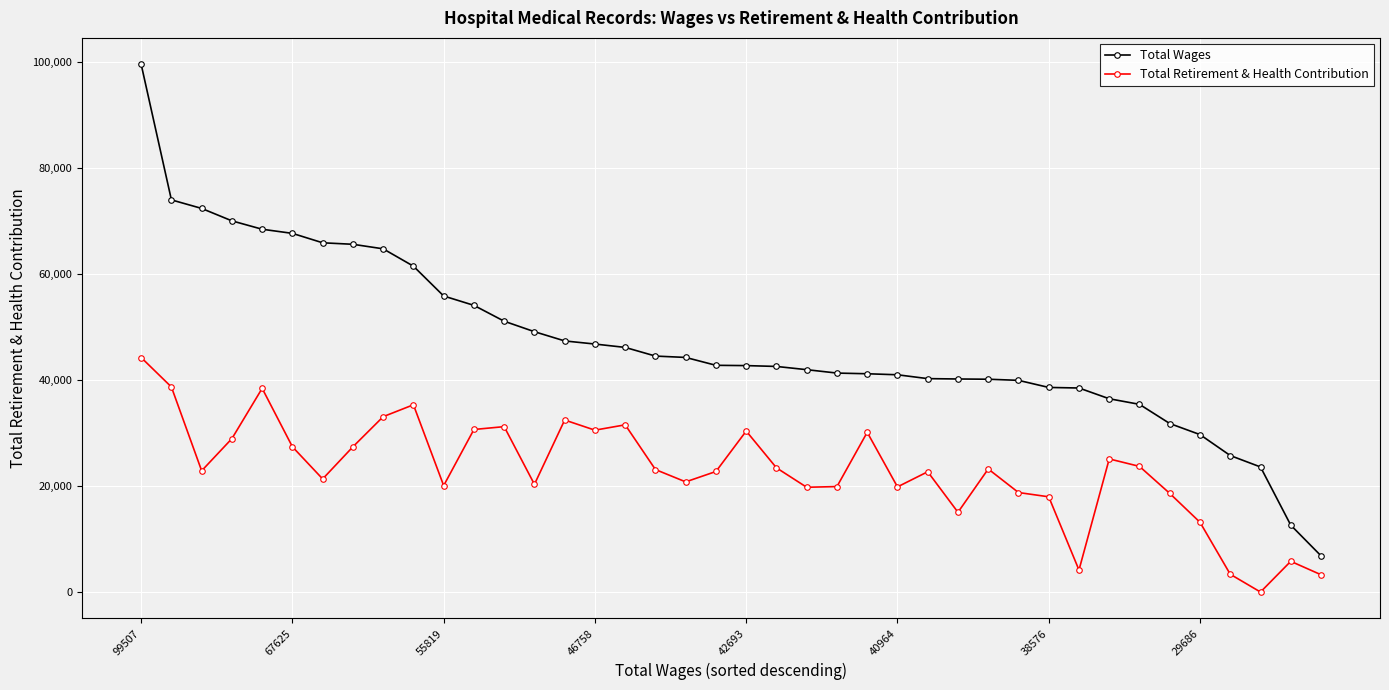

List the series in order of their overall mean, highest first.

Total Wages, Total Retirement & Health Contribution